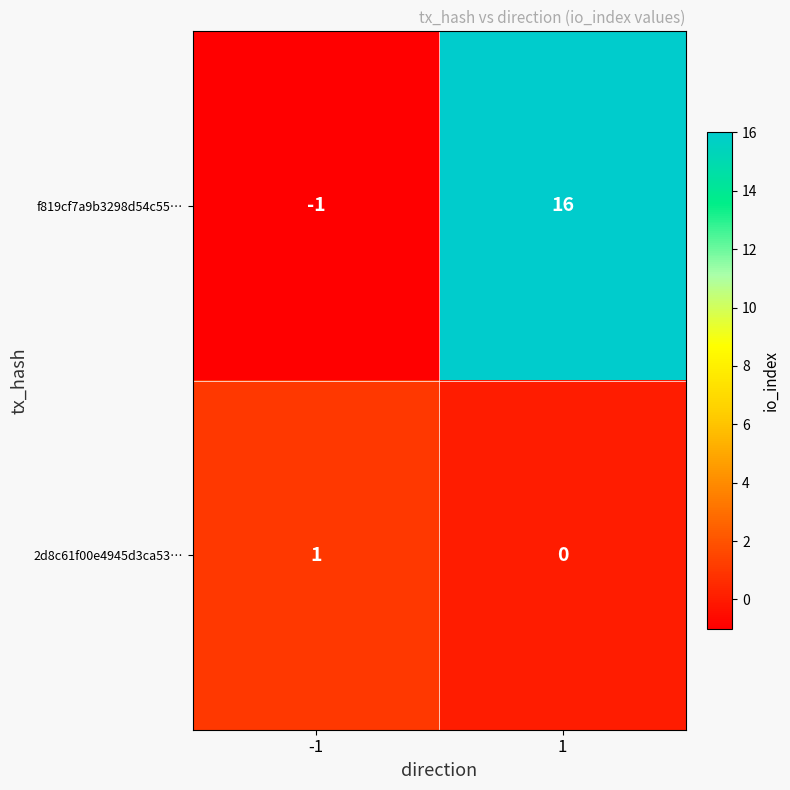

What is the difference between the highest and lowest values at -1?

2